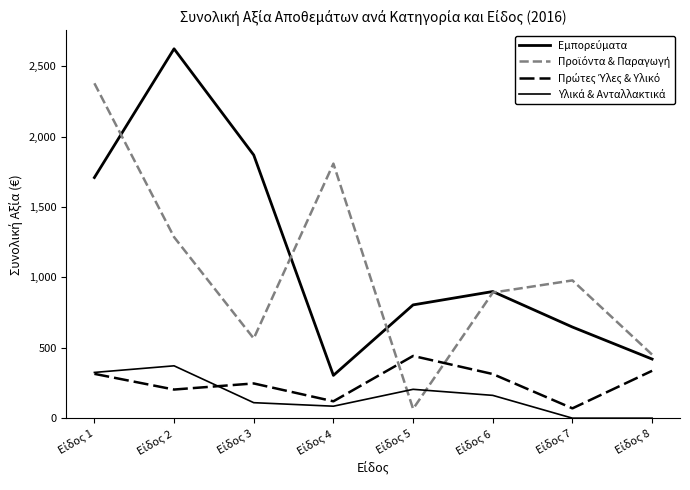

Count the number of categories in the chart.

8